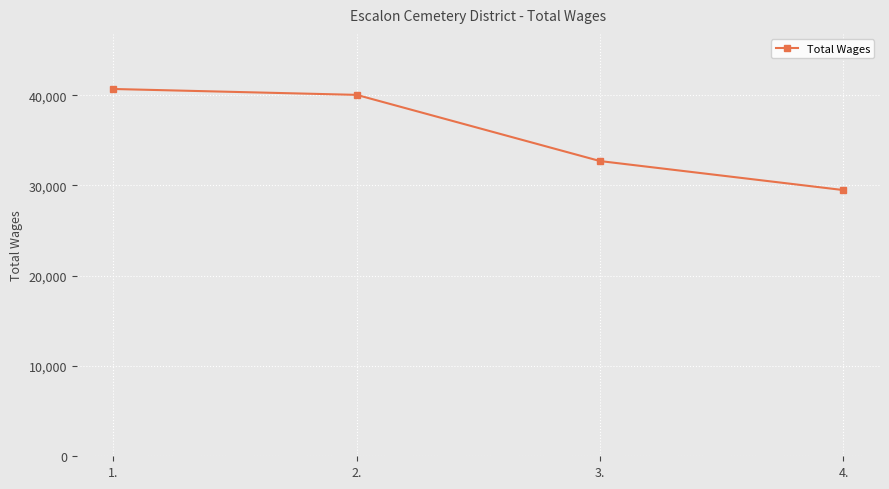

Is this an area chart (filled region under the line)?

No